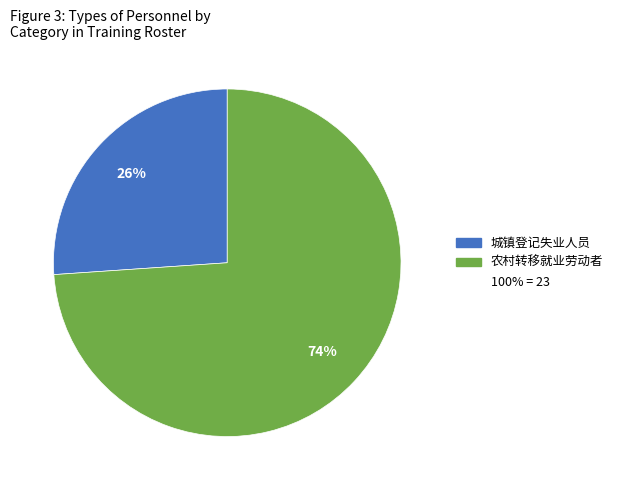

Does any single category account for the majority?

Yes